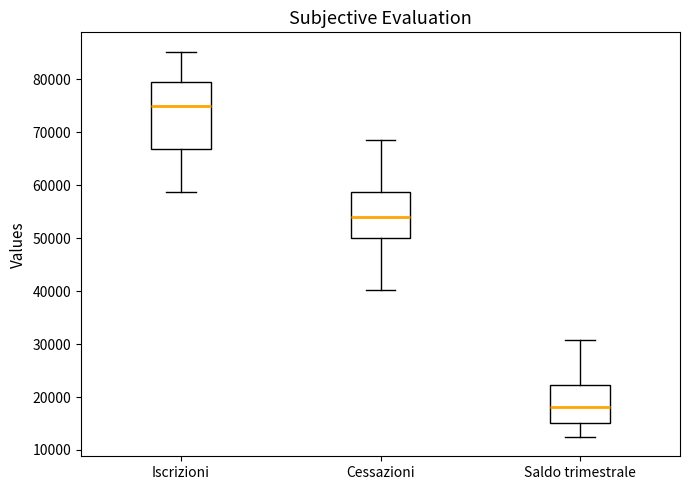

Which box's median line is the lowest?

Saldo trimestrale